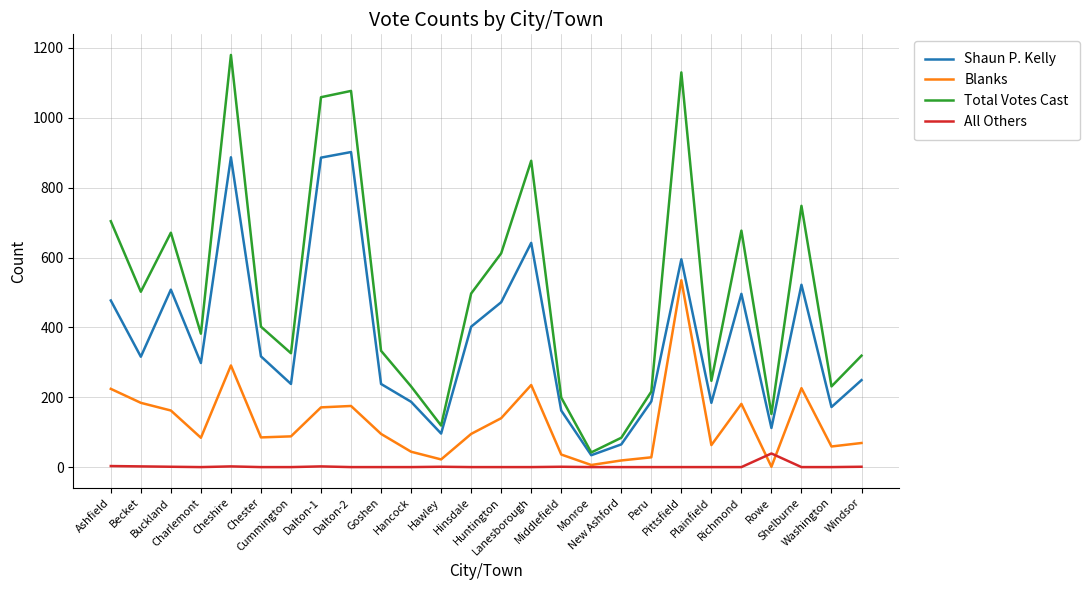

At which category is the sum across all series the highest?

Cheshire